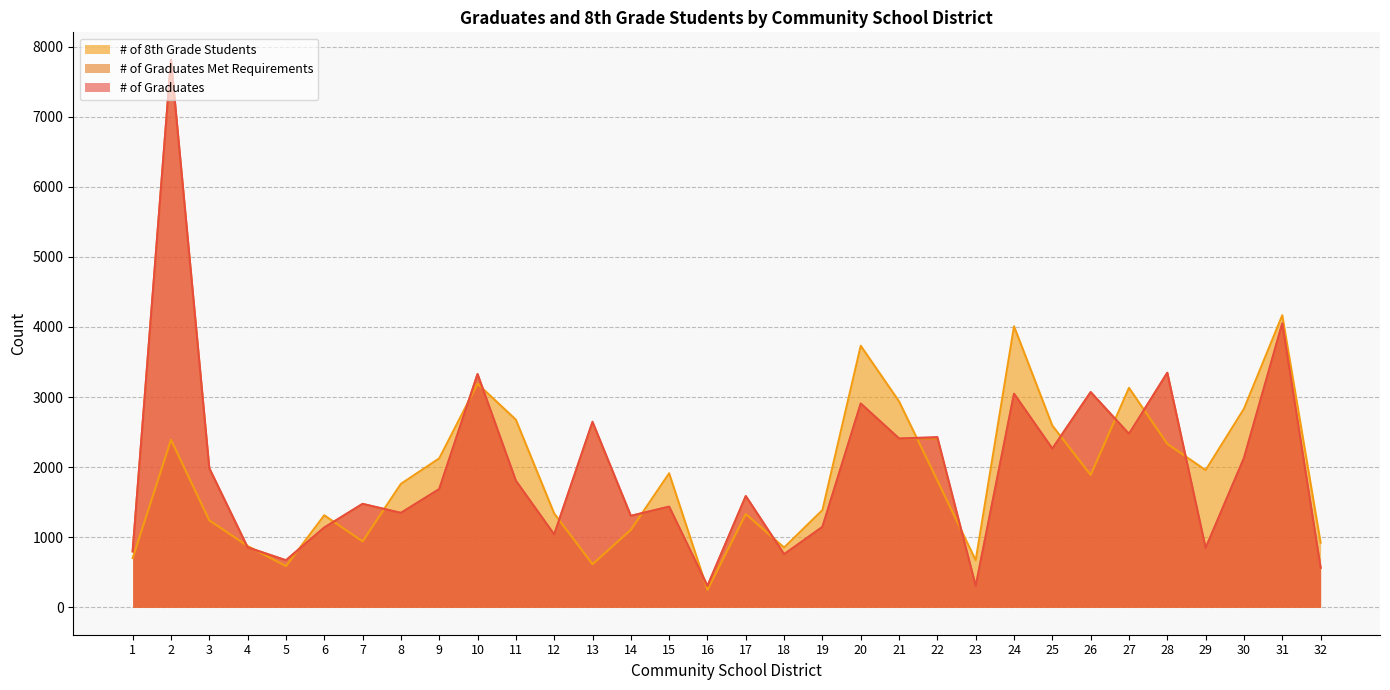

What is the difference between the highest and lowest values at 25?

329